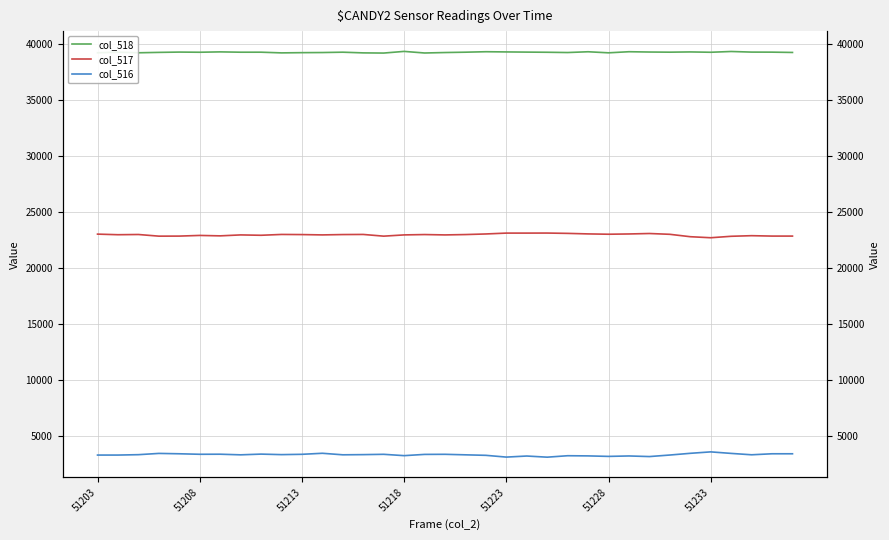

Reading left to right, transcribe all the data shown in this chart.

col_518: 39197	39250	39196	39231	39258	39244	39276	39247	39248	39187	39207	39218	39248	39187	39171	39319	39177	39218	39248	39290	39272	39256	39242	39218	39287	39192	39290	39263	39250	39272	39242	39311	39257	39252	39225
col_517: 23022	22969	22988	22841	22846	22905	22867	22951	22919	22993	22981	22952	22983	22993	22841	22952	22983	22951	22983	23036	23113	23113	23117	23088	23041	23012	23036	23077	23005	22791	22699	22829	22883	22847	22847
col_516: 3316	3316	3351	3463	3431	3386	3392	3337	3401	3355	3383	3475	3339	3355	3383	3264	3375	3383	3337	3292	3135	3230	3128	3257	3242	3197	3236	3182	3319	3472	3600	3464	3341	3431	3431